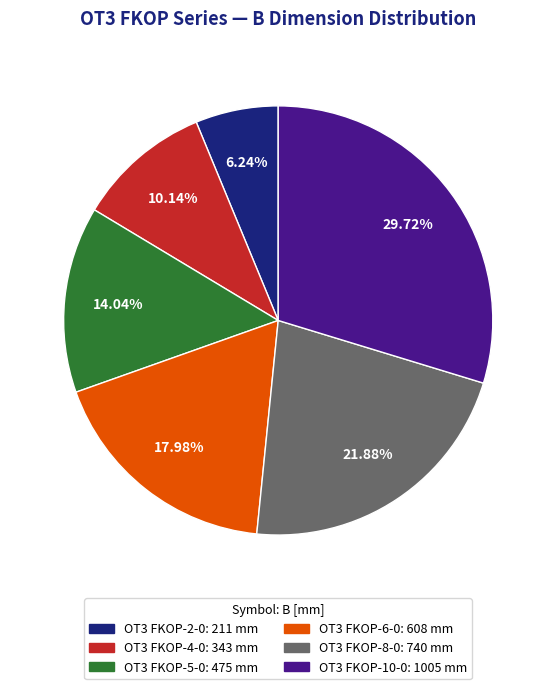

To the nearest percent, what portion does OT3 FKOP-4-0 represent?

10%